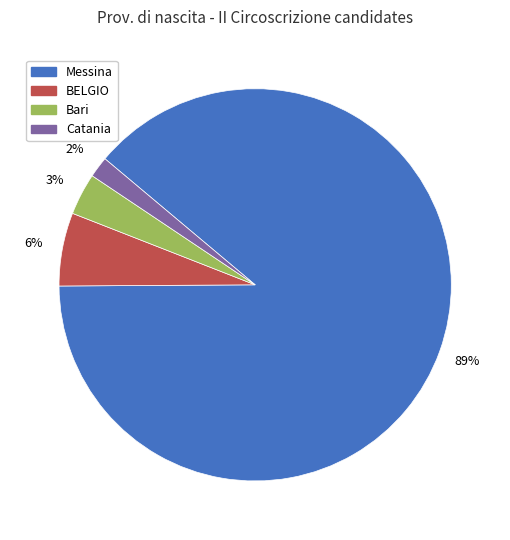

Is the sum of Bari and Messina greater than half?

Yes